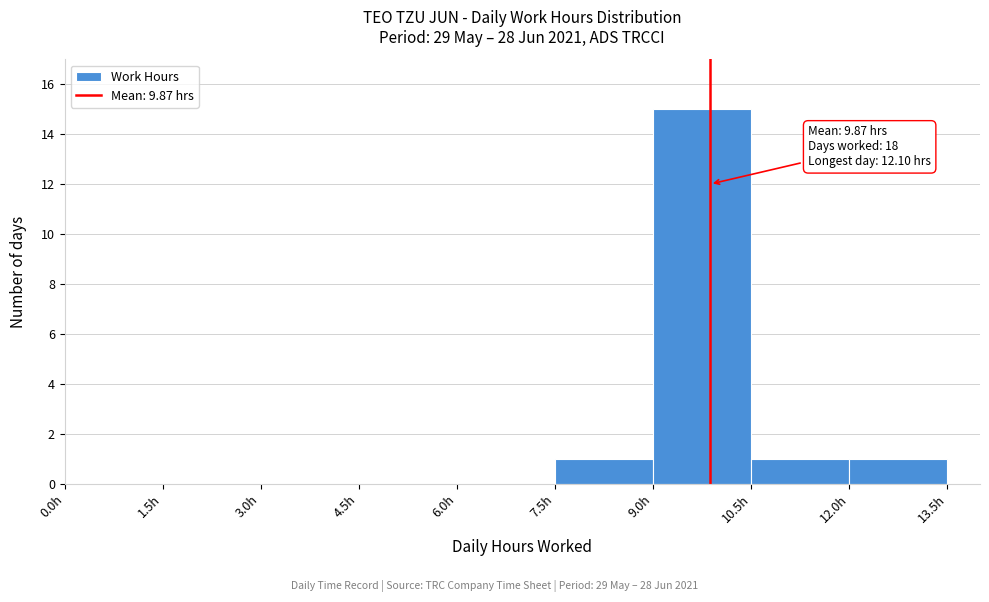

Over which range of the x-axis is the bar tallest?

9.0 to 10.5